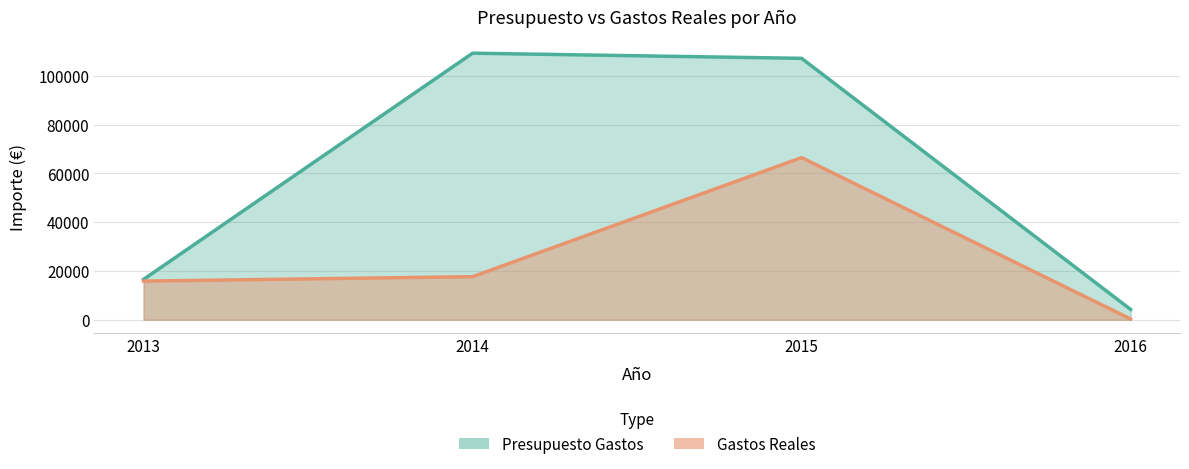

Reading left to right, list all the values displayed in this chart.

Presupuesto Gastos: 2013=16520.0	2014=109244.1	2015=107138.7	2016=4191.2
Gastos Reales: 2013=15813.2	2014=17628.6	2015=66428.7	2016=278.9